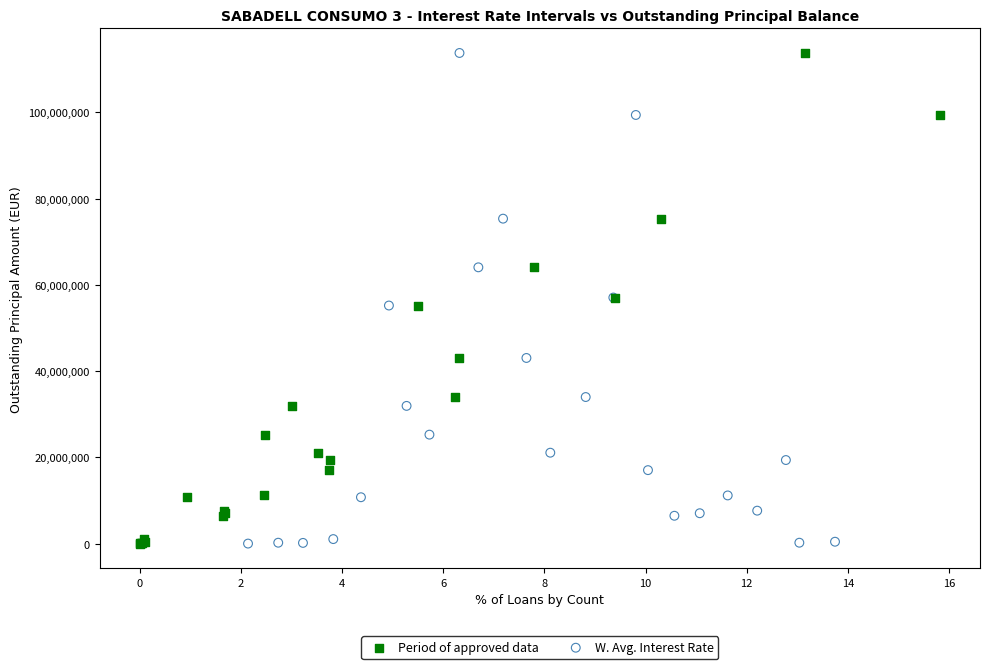

What are all the series names shown in the legend?

Period of approved data, W. Avg. Interest Rate